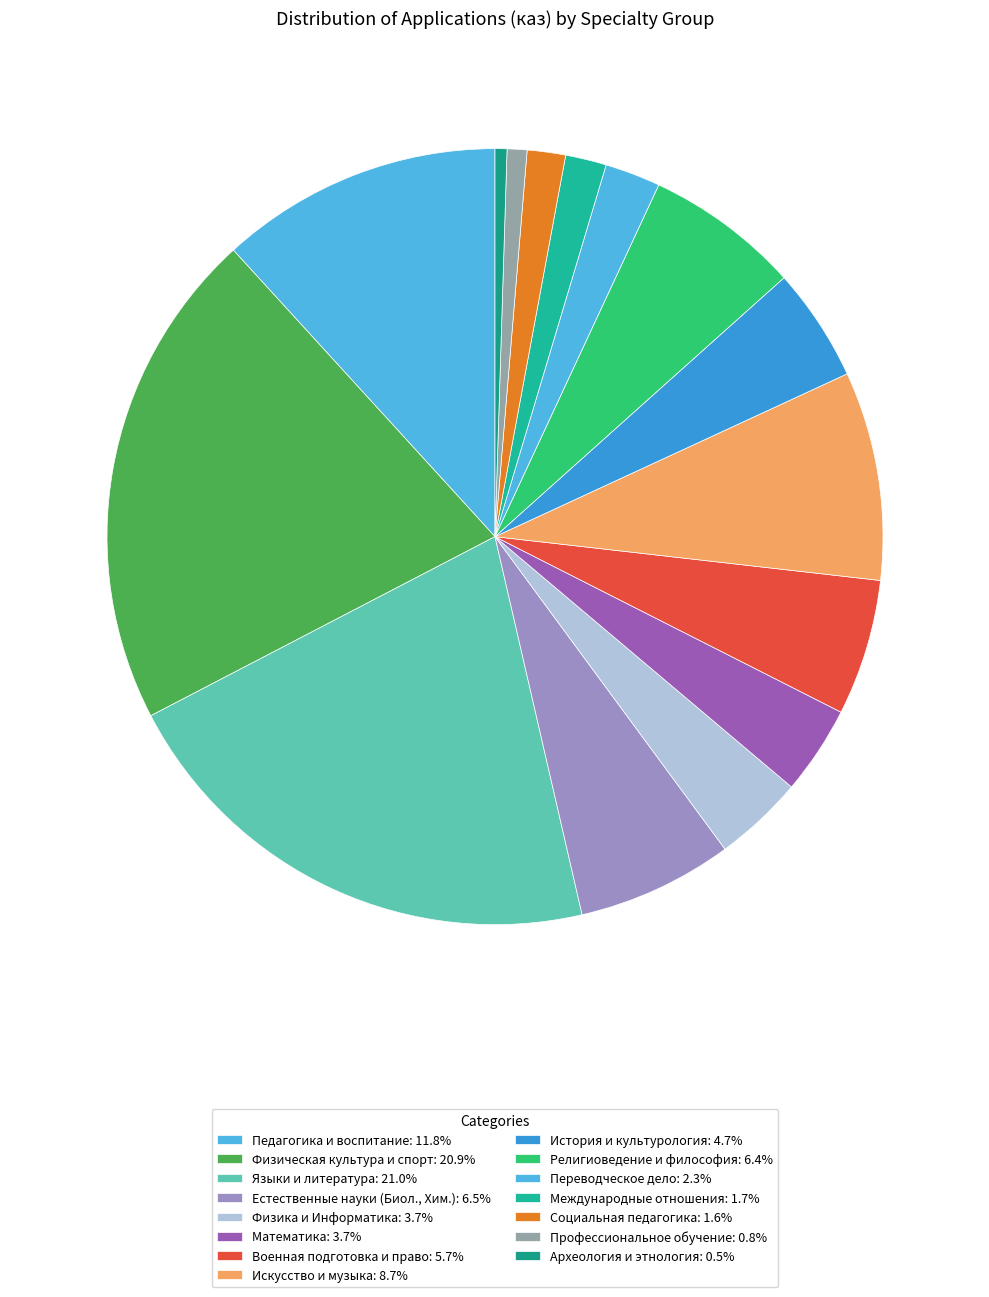

Count the number of slices in the pie.

15